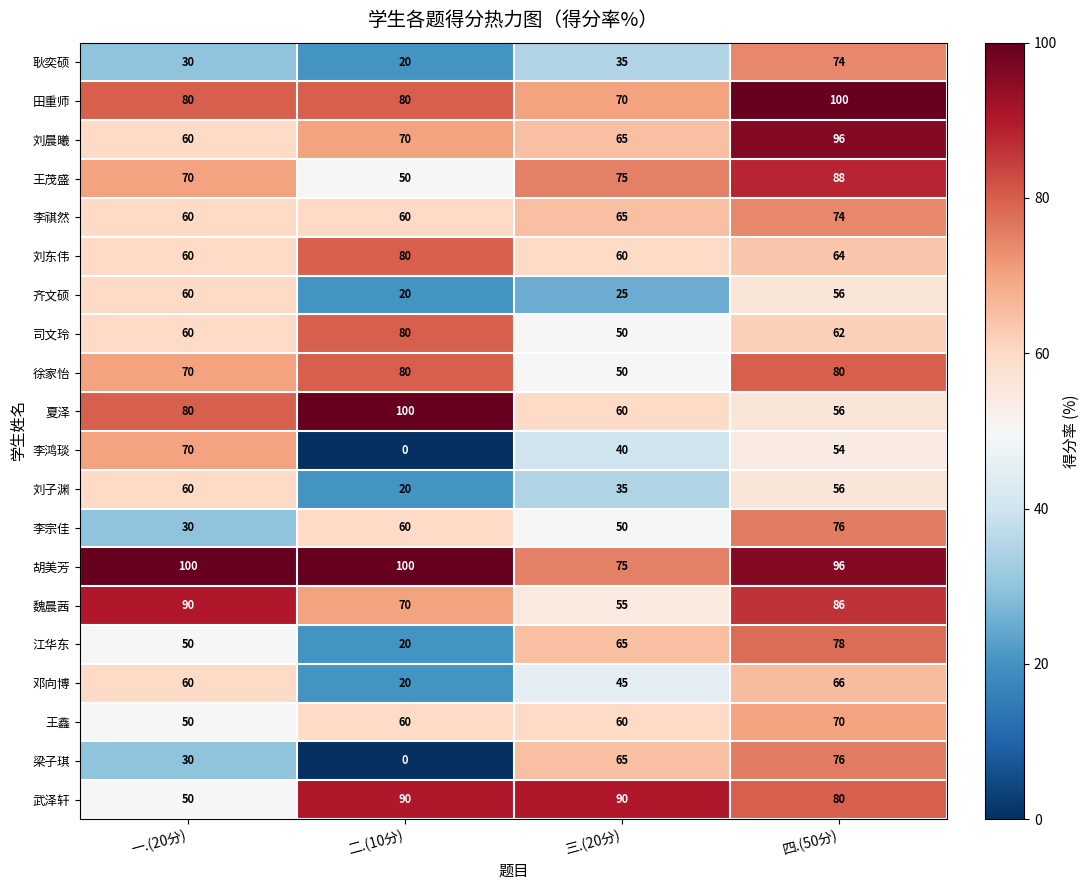

At how many categories does at least one series exceed 71?

4